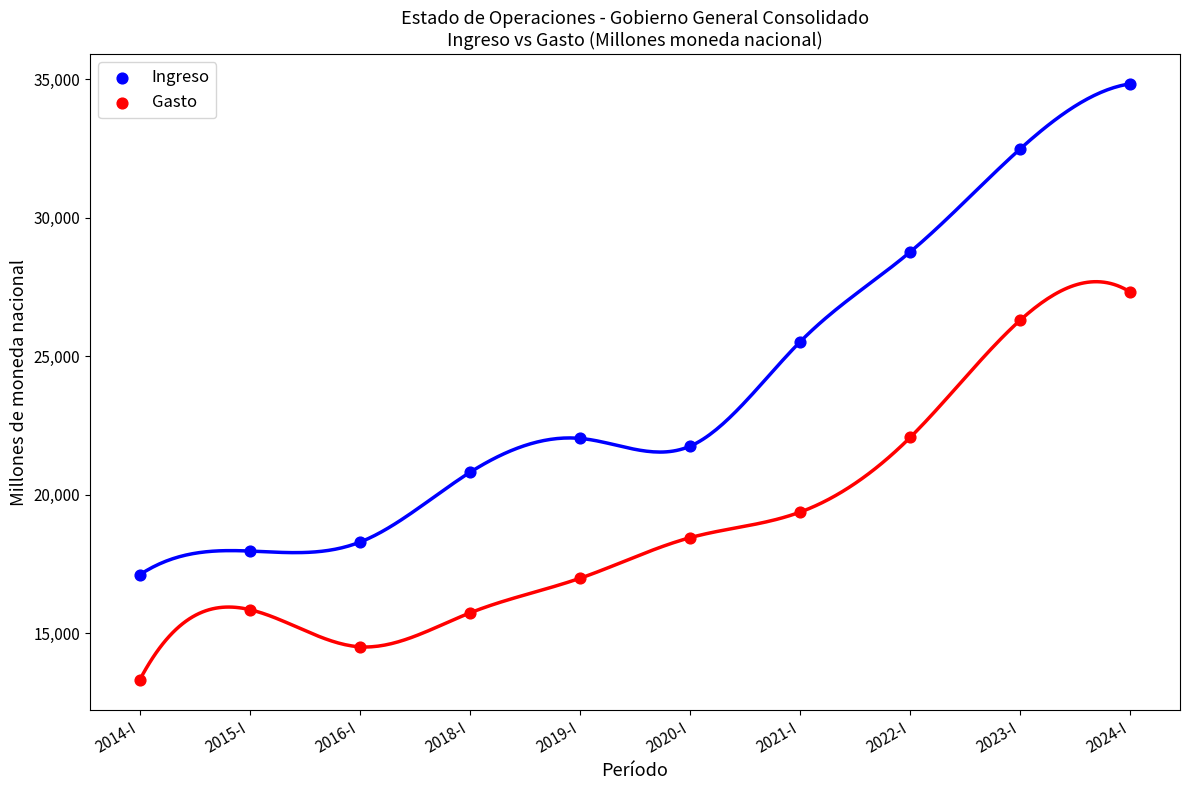

Which series reaches the minimum Y coordinate?

Gasto